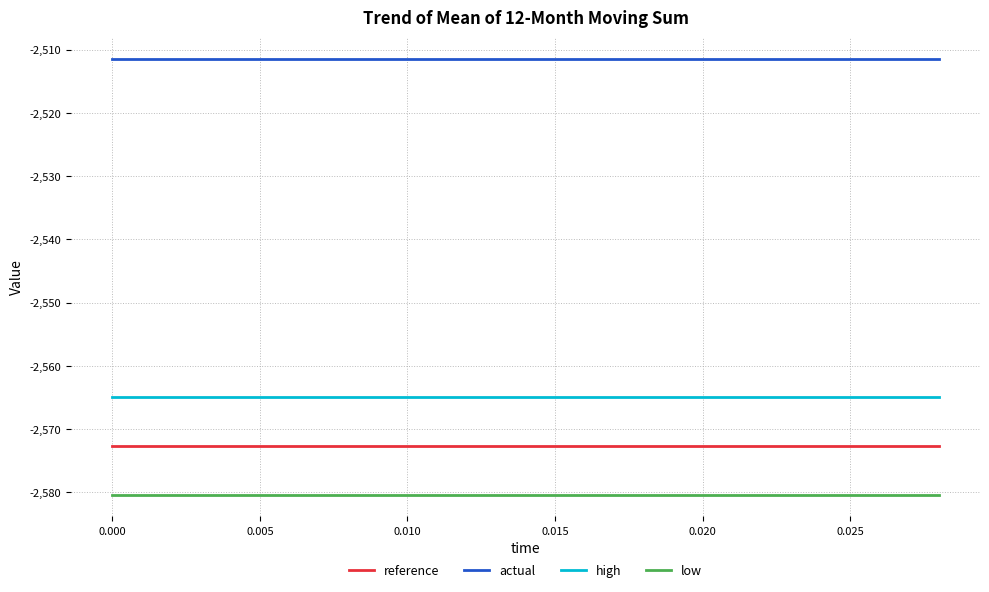

Which series has the largest total across all categories?

actual